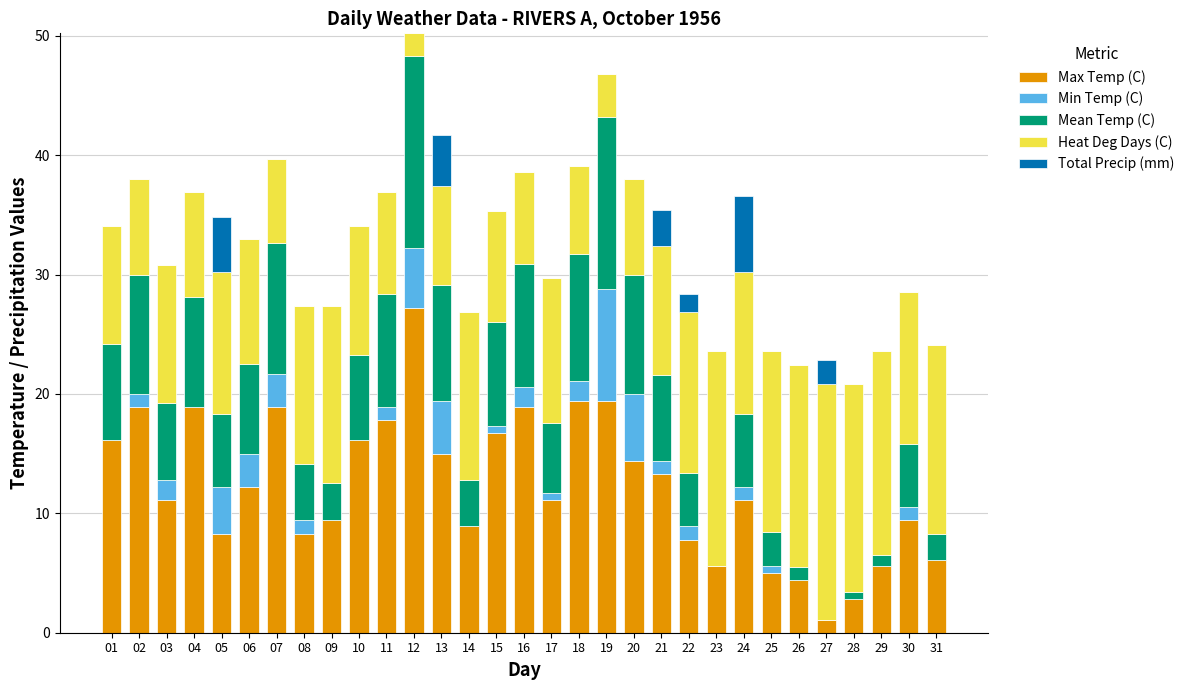

What is the maximum value for Max Temp (C)?

27.2